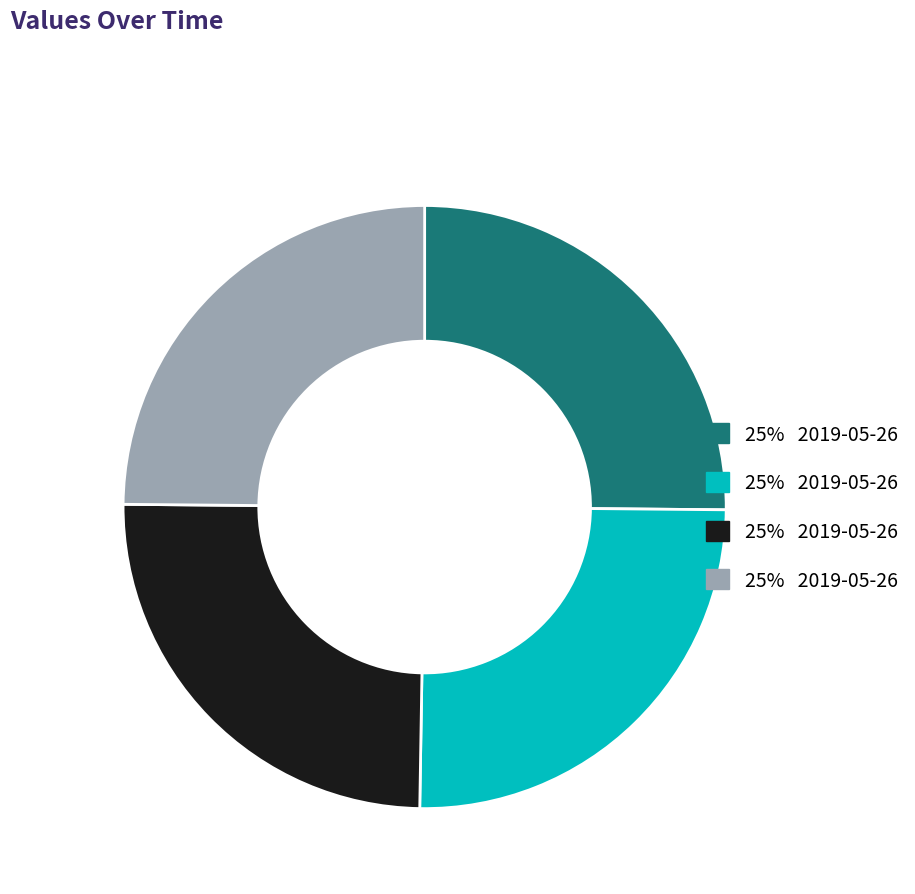

Is there a majority slice in this chart?

No